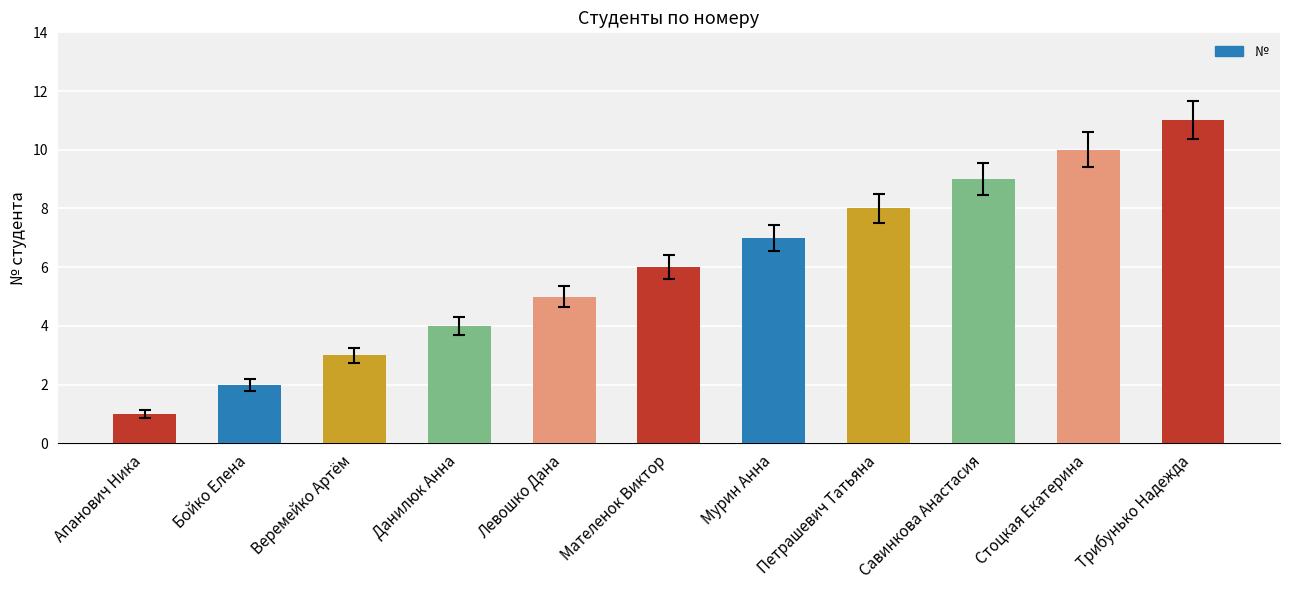

What is the label of the 7th bar from the right?

Левошко Дана